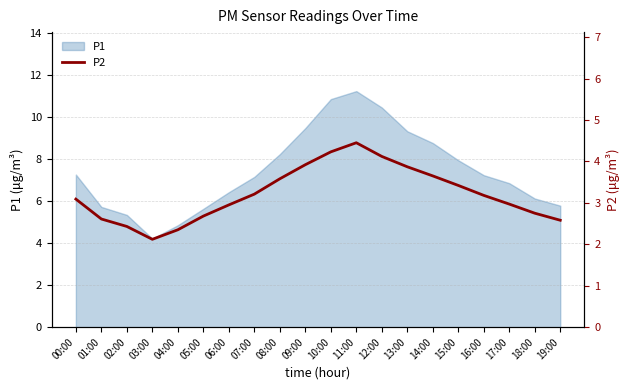

Reading left to right, transcribe all the data shown in this chart.

00:00=3.1	01:00=2.6	02:00=2.4	03:00=2.1	04:00=2.4	05:00=2.7	06:00=3.0	07:00=3.2	08:00=3.6	09:00=3.9	10:00=4.2	11:00=4.5	12:00=4.1	13:00=3.9	14:00=3.6	15:00=3.4	16:00=3.2	17:00=3.0	18:00=2.8	19:00=2.6